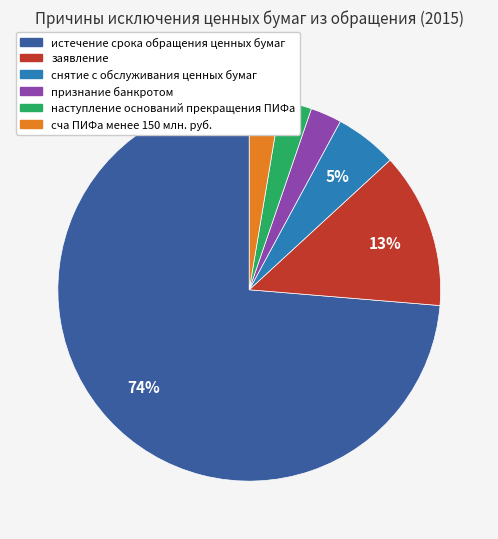

The снятие с обслуживания ценных бумаг slice represents 11% of the pie. True or false?

False